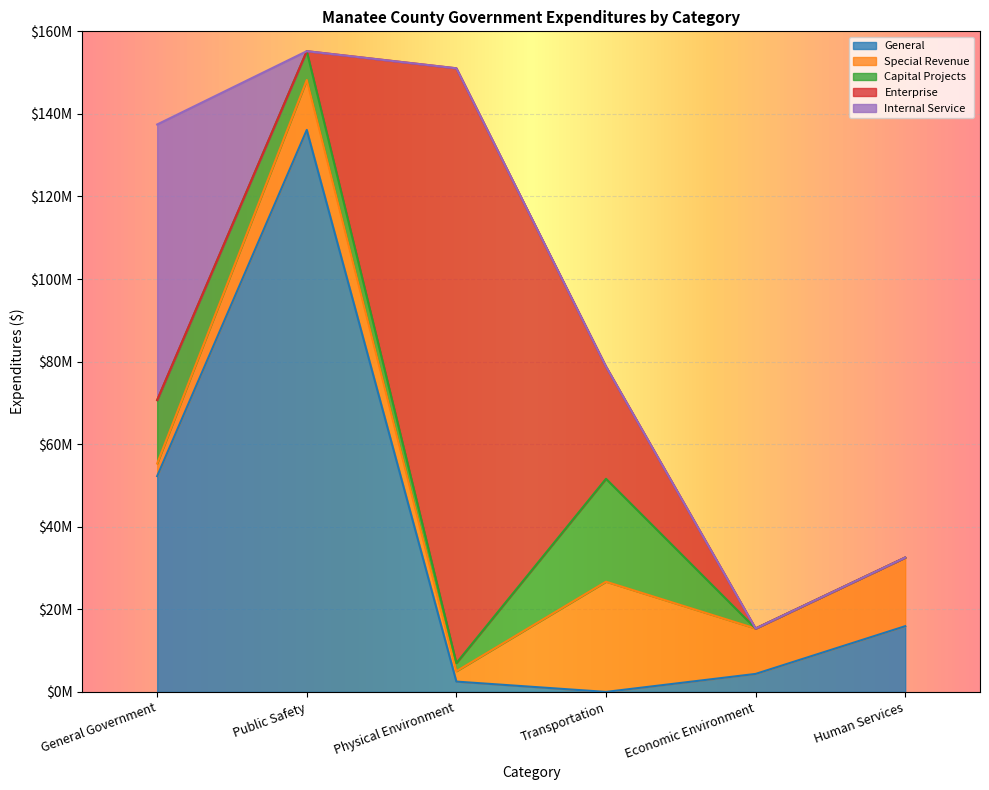

What is the greatest value displayed?

144065000